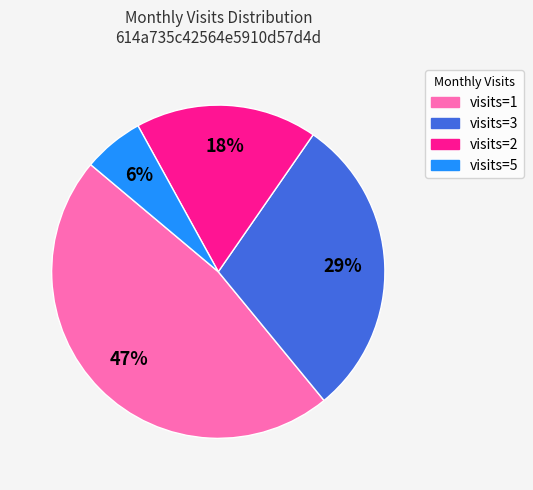

Rank the categories by value from highest to lowest.

visits=1, visits=3, visits=2, visits=5